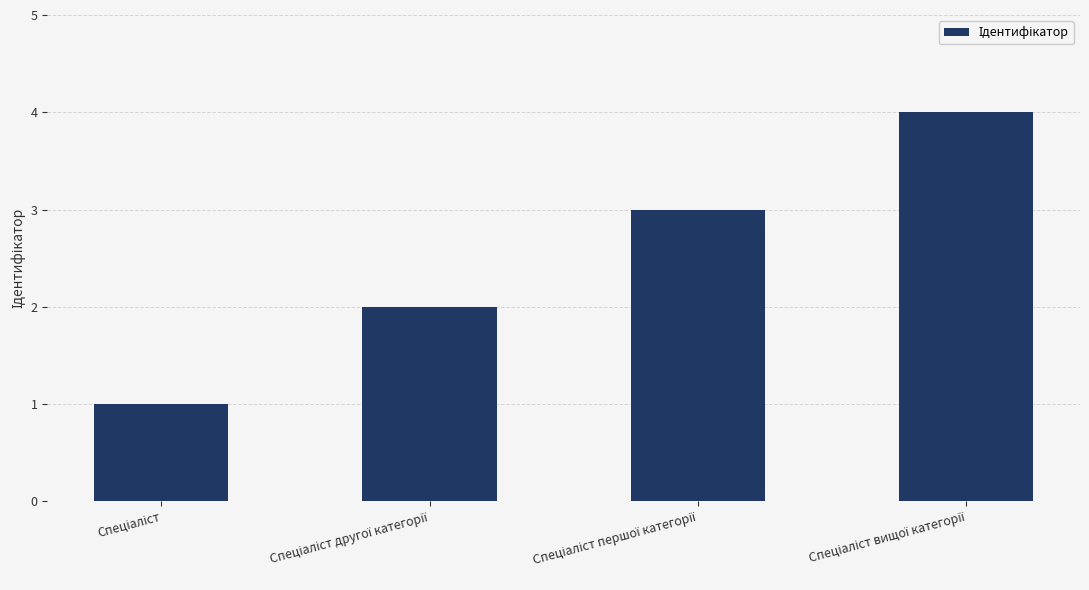

What is the smallest value displayed?

1